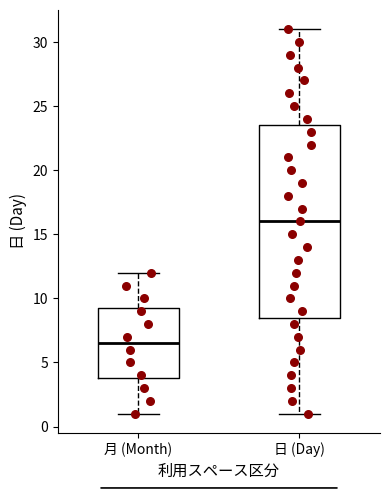

Which box's median line is the highest?

日 (Day)